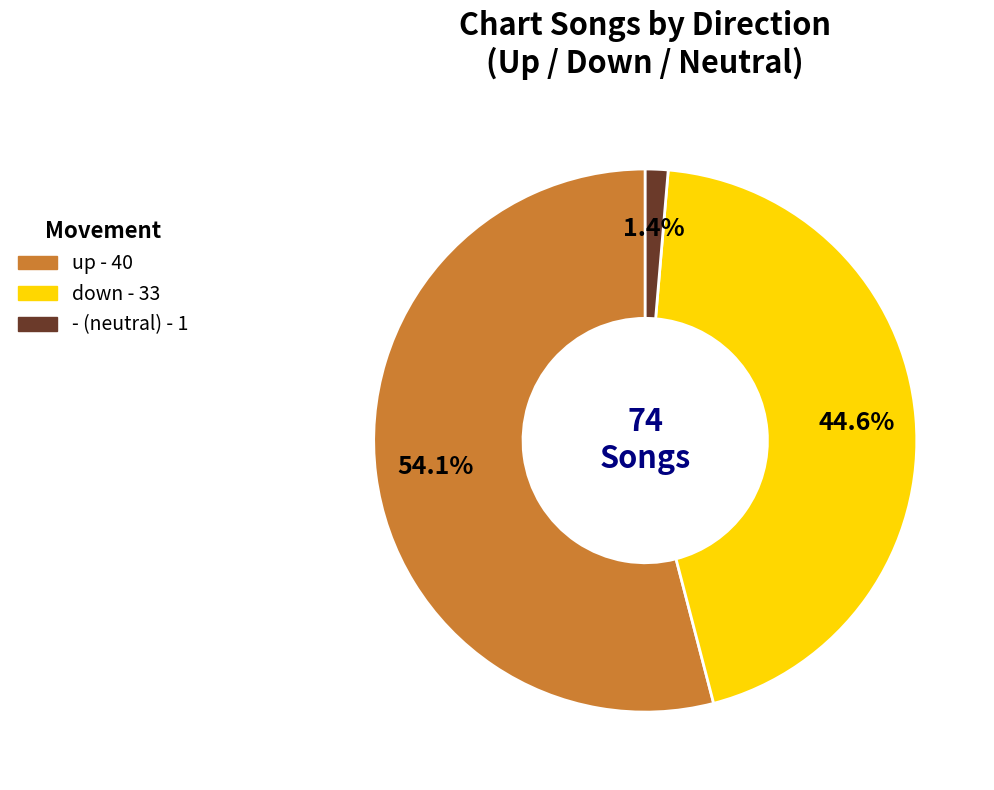

Is the sum of down and up greater than half?

Yes